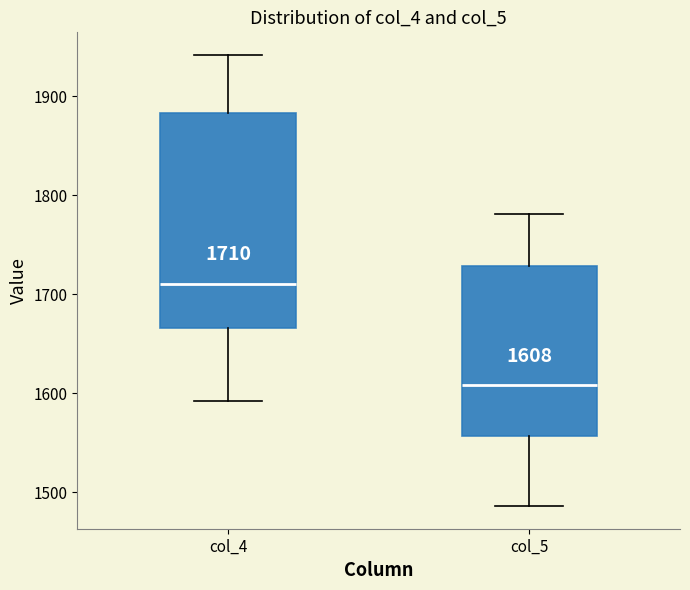

Which box has the highest median line?

col_4